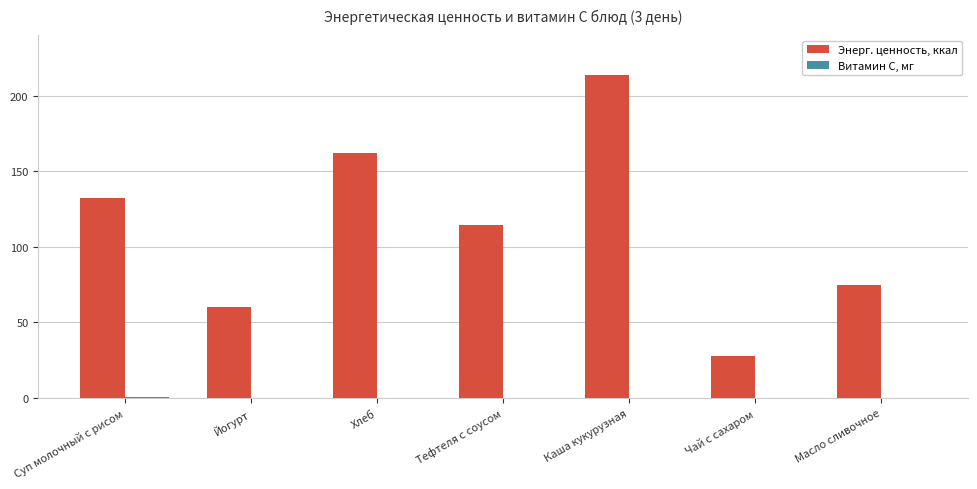

The value of Энерг. ценность, ккал at Каша кукурузная is 213.6. True or false?

True